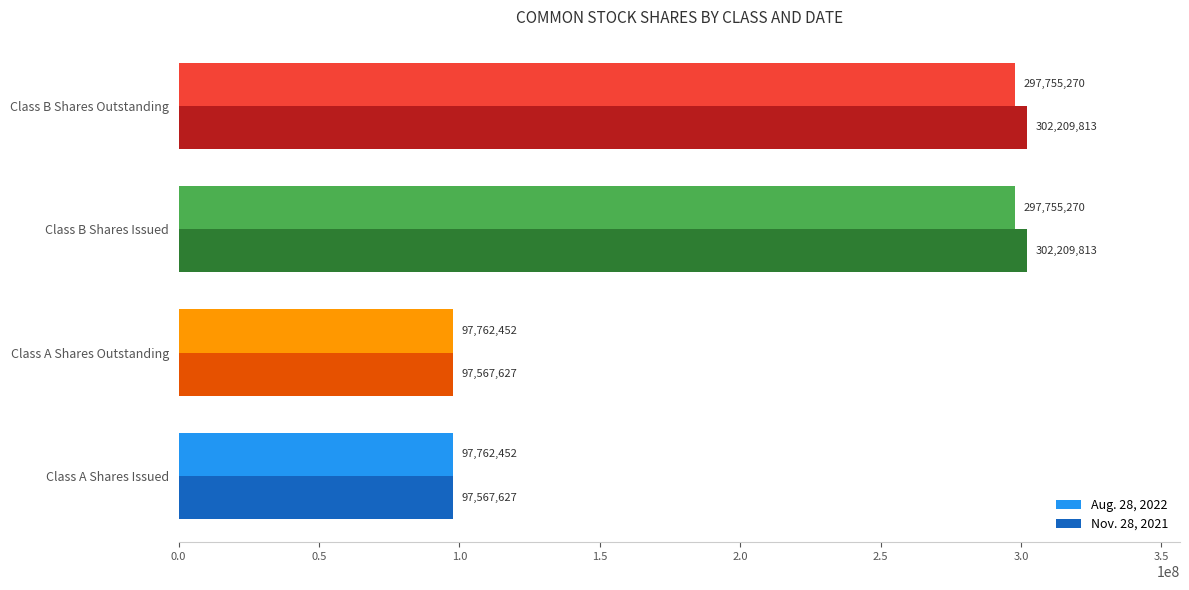

What is the sum of the Nov. 28, 2021 values at Class B Shares Issued and Class B Shares Outstanding?

604419626